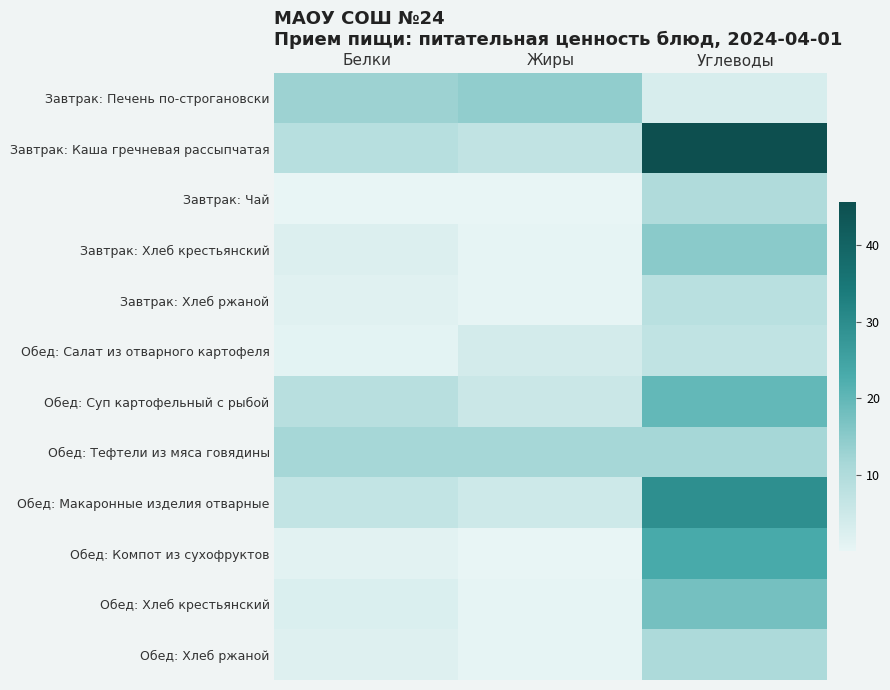

Between Белки and Жиры, which series saw the biggest shift?

Обед: Суп картофельный с рыбой